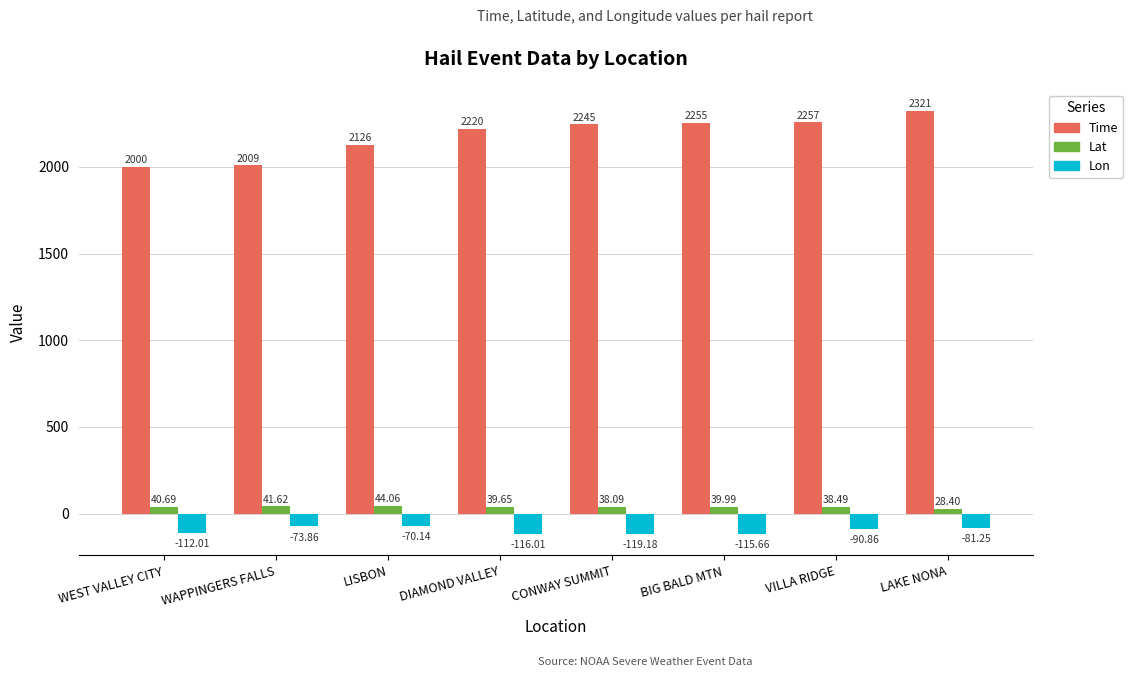

Which category has the lowest value in the Lon series?

CONWAY SUMMIT